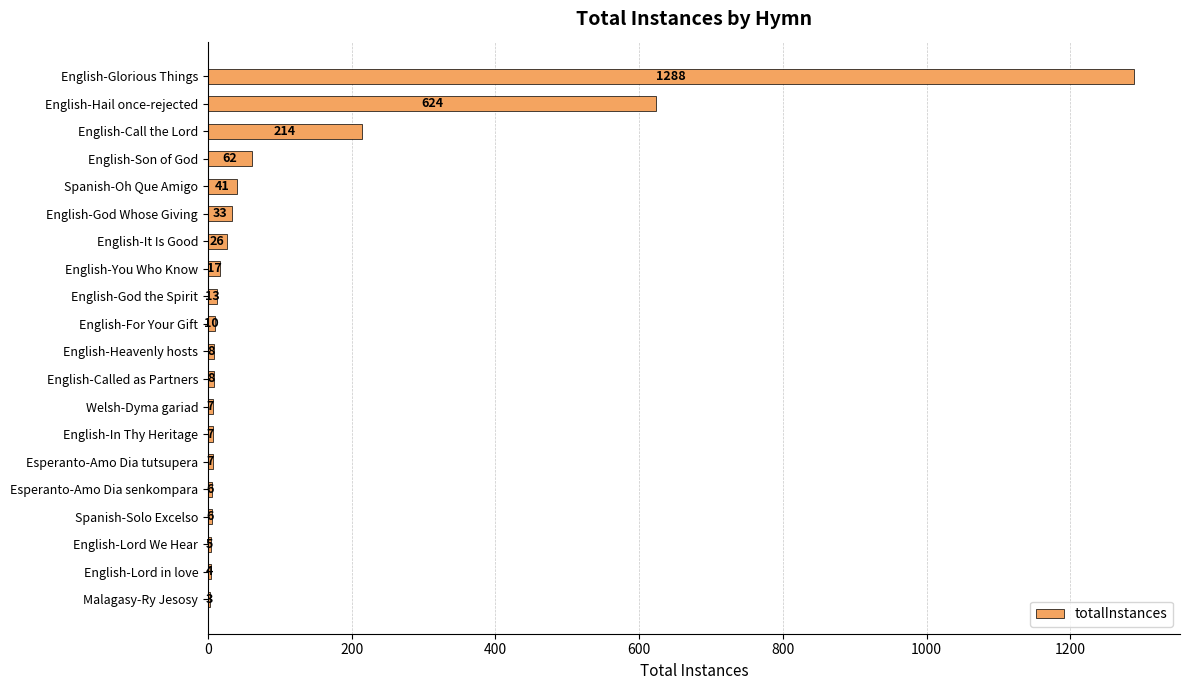

Does the chart contain stacked bars?

No